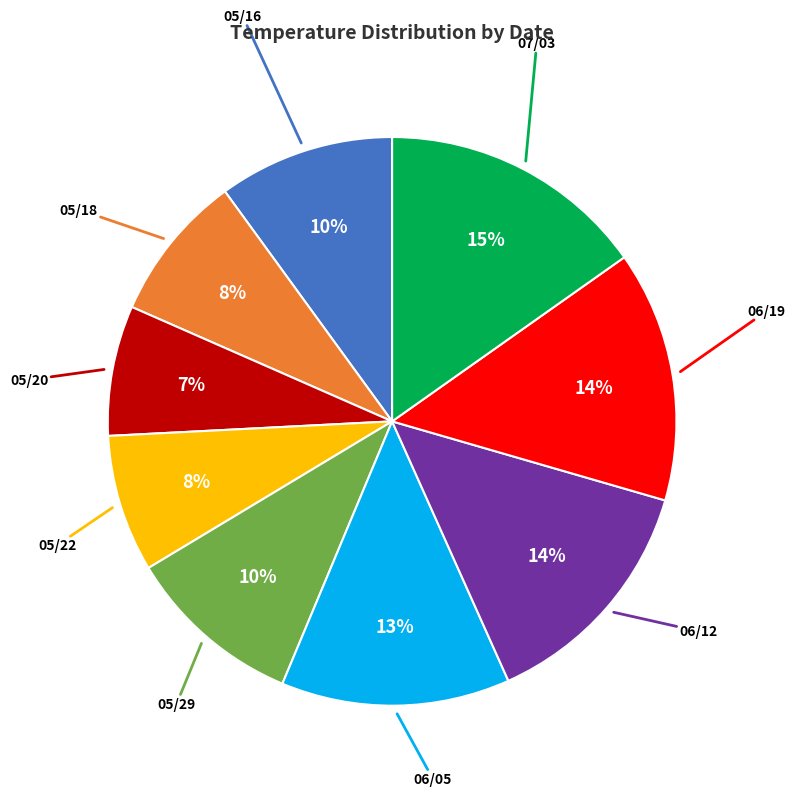

To the nearest percent, what is the average slice percentage?

11%